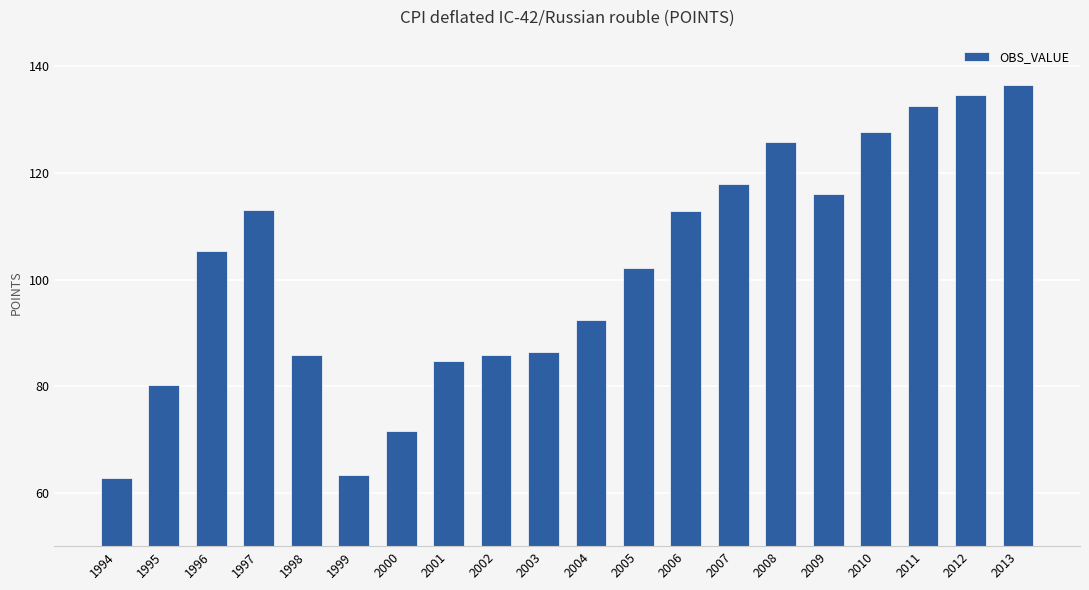

What is the value of the 7th bar from the left?

71.5